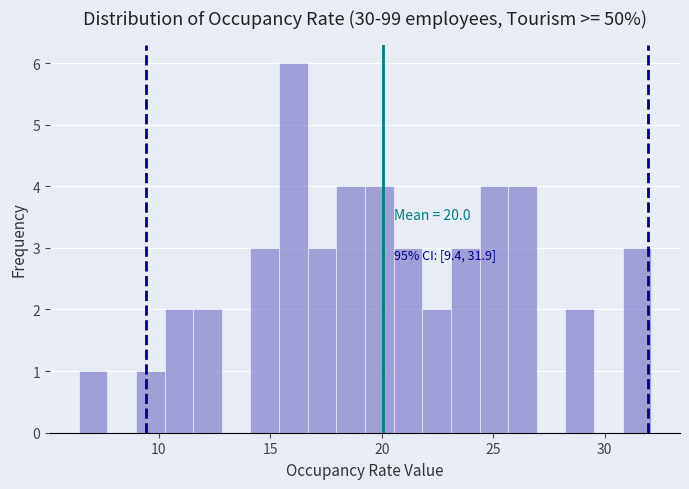

Read against the x-axis, roughly where is the centre of the tallest bar?

16.0